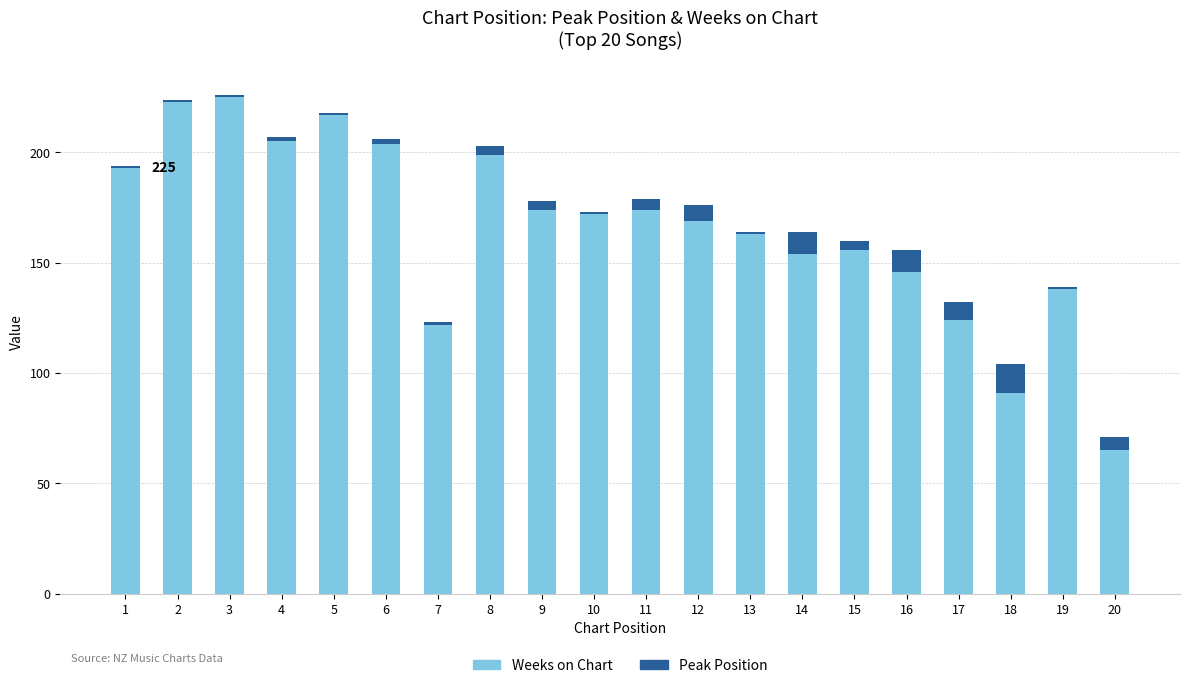

Where does the Weeks on Chart series first go above 172?

1